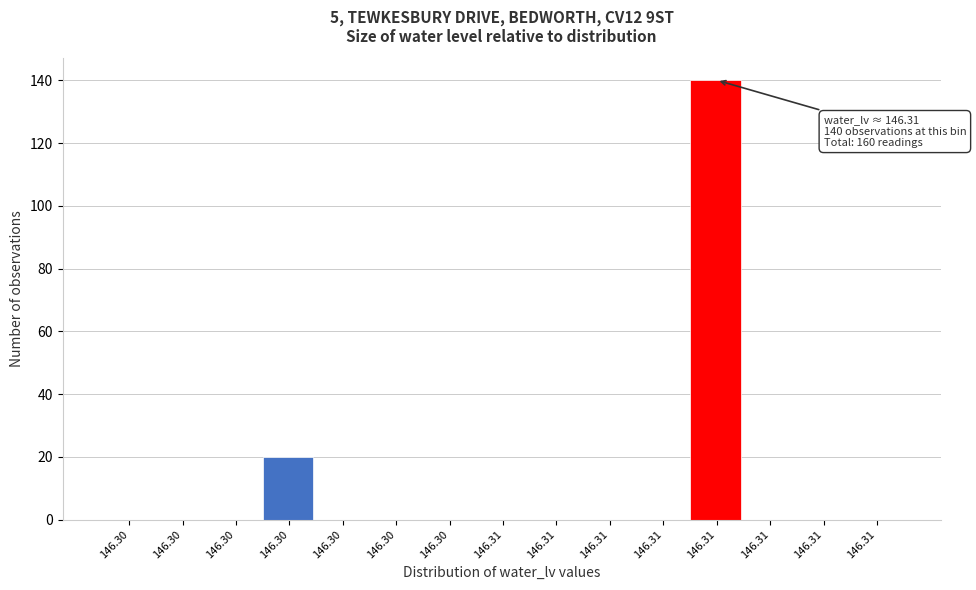

How many distinct data groups are displayed?

1